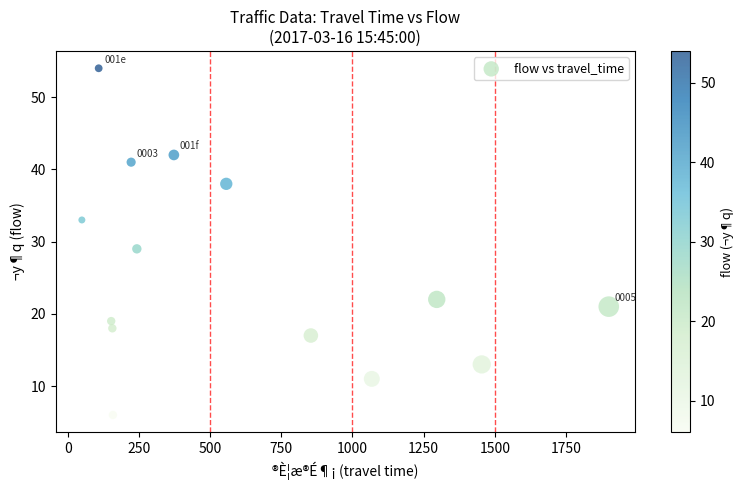

What Y value in the scatter plot is closest to 30?

29